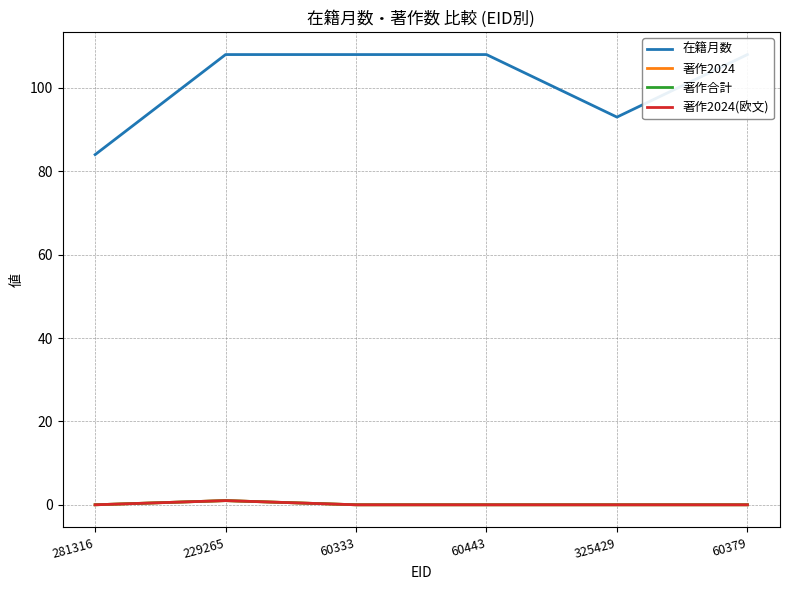

True or false: 著作2024 has more than 2 interior local peaks.

False